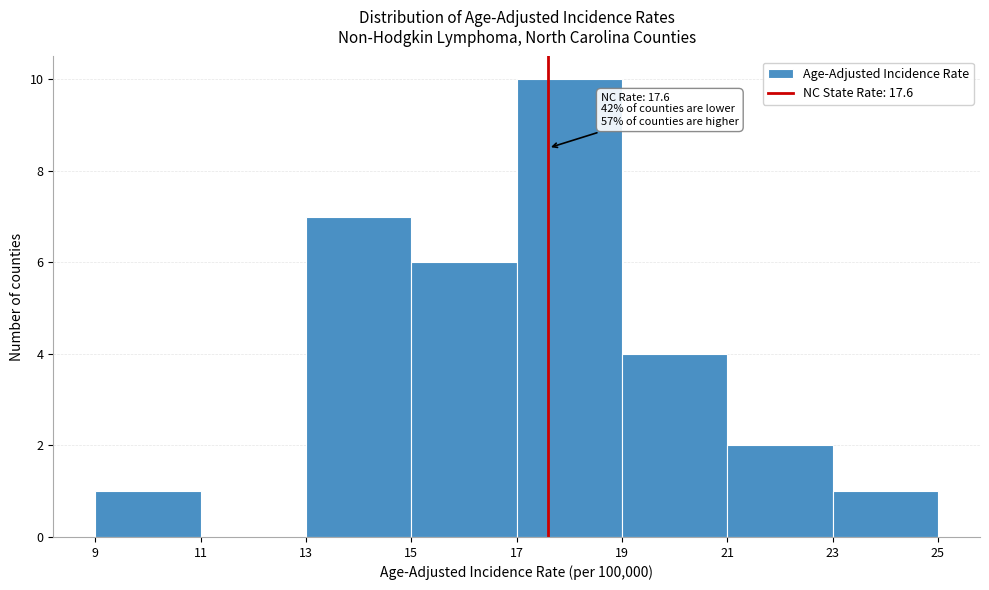

Which range on the x-axis has the tallest bar?

17 to 19